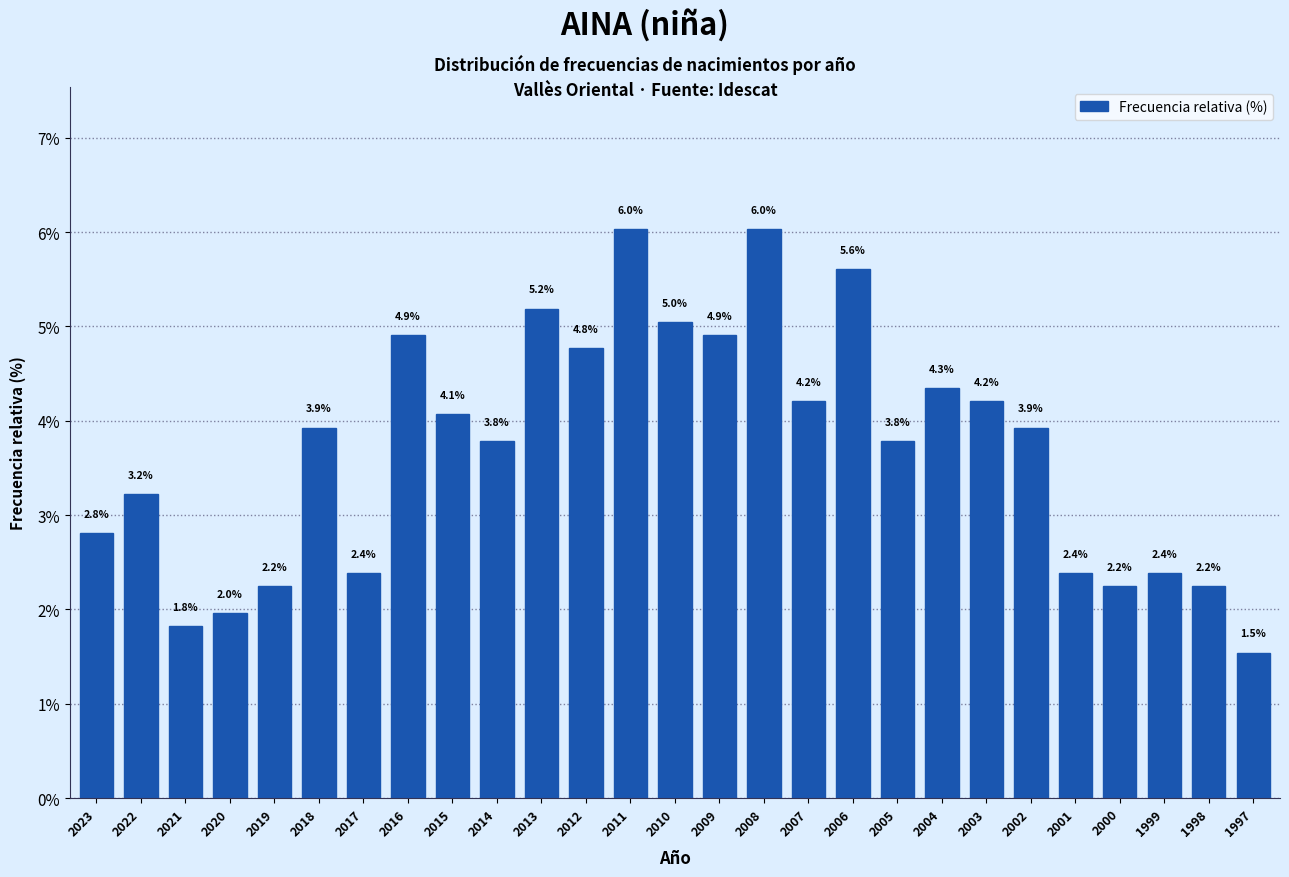

Reading left to right, extract all data points from this chart.

2023=2.8	2022=3.2	2021=1.8	2020=2.0	2019=2.2	2018=3.9	2017=2.4	2016=4.9	2015=4.1	2014=3.8	2013=5.2	2012=4.8	2011=6.0	2010=5.0	2009=4.9	2008=6.0	2007=4.2	2006=5.6	2005=3.8	2004=4.3	2003=4.2	2002=3.9	2001=2.4	2000=2.2	1999=2.4	1998=2.2	1997=1.5